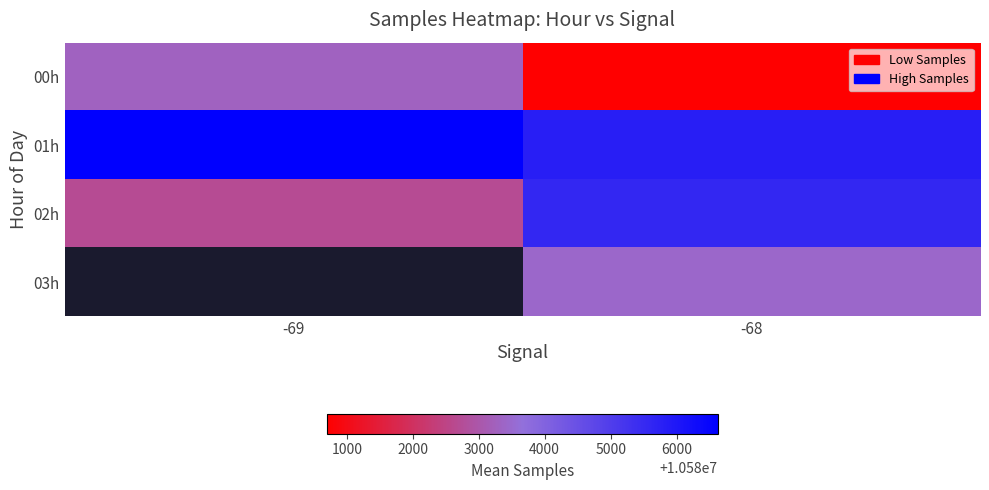

How many data points in 02h are less than 10585577?

1